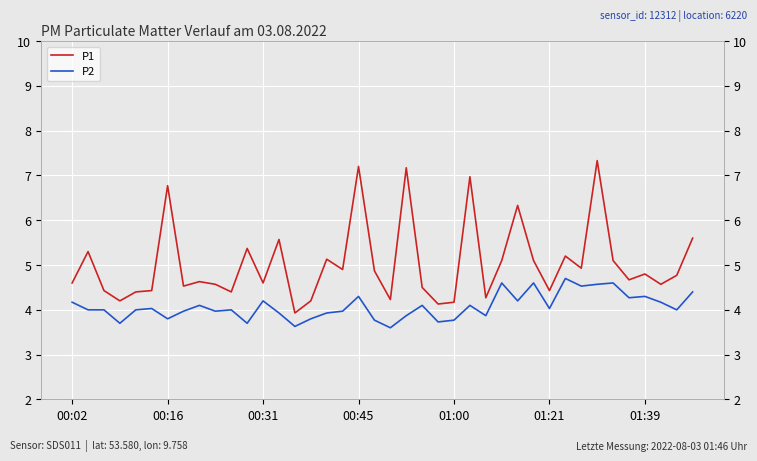

True or false: P1 and P2 intersect in this chart.

False